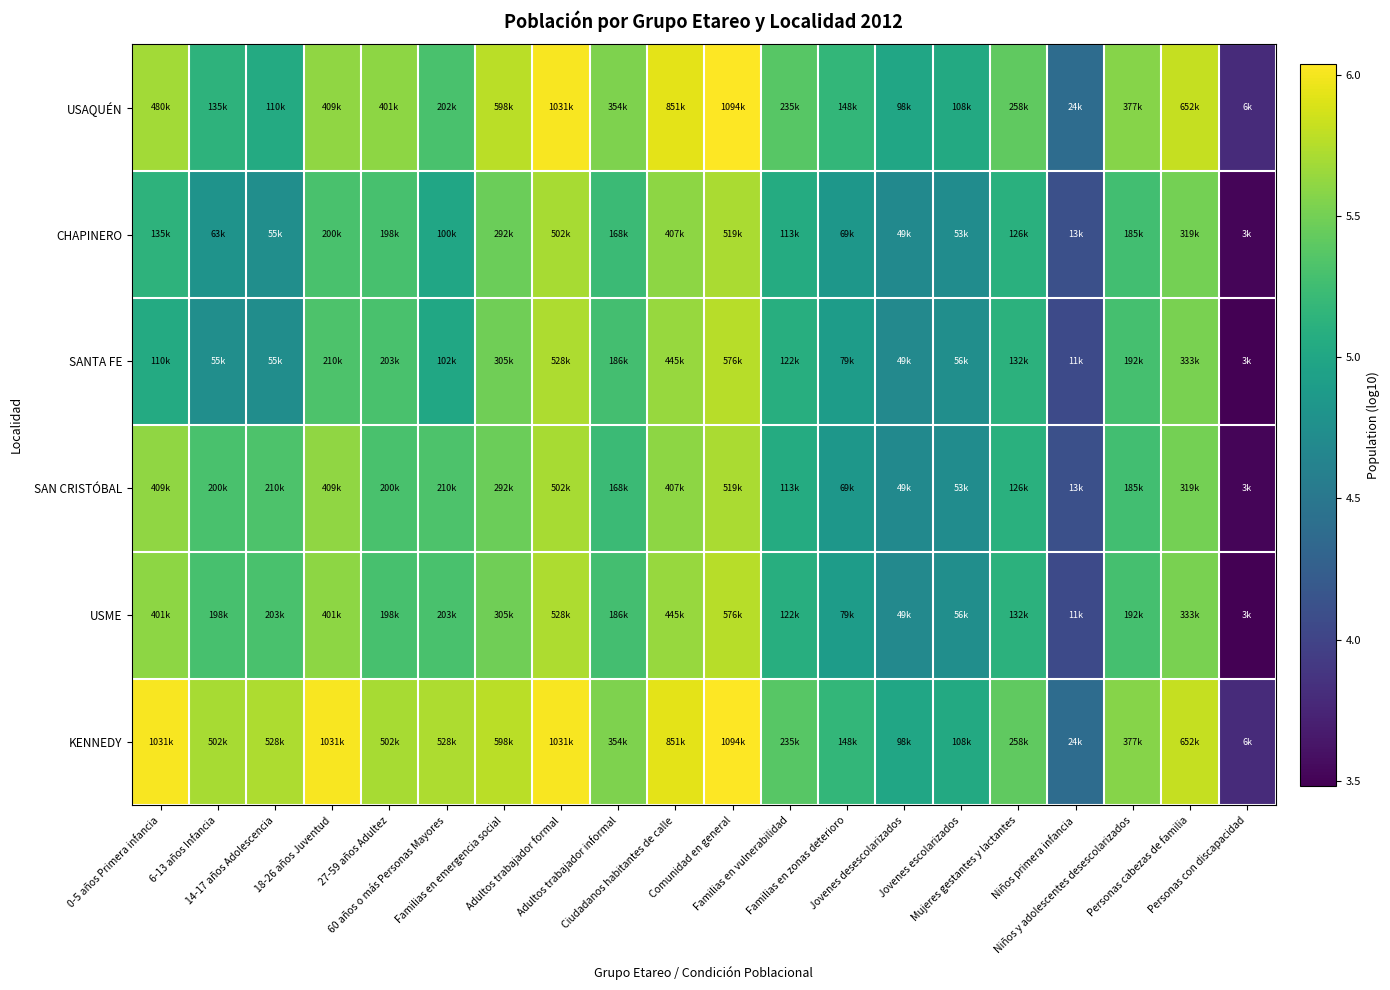

Which series has the largest total across all categories?

KENNEDY